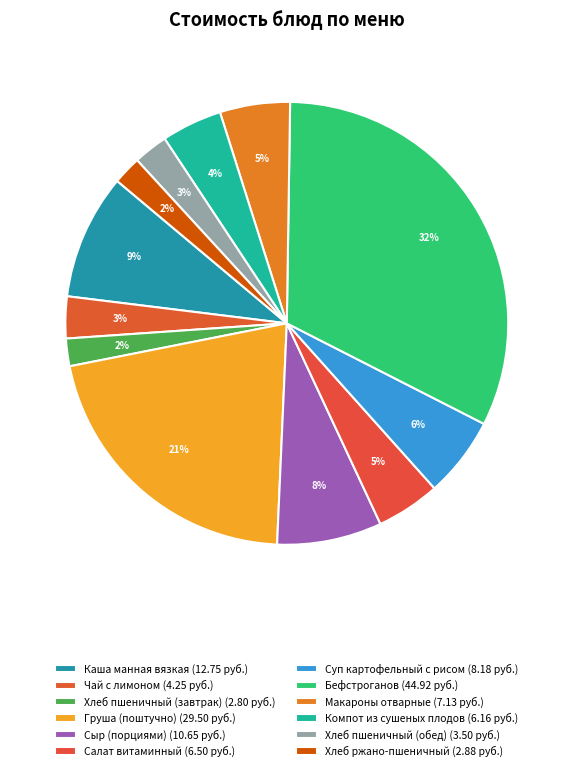

To the nearest percent, what is the combined percentage of Компот из сушеных плодов and Макароны отварные?

10%